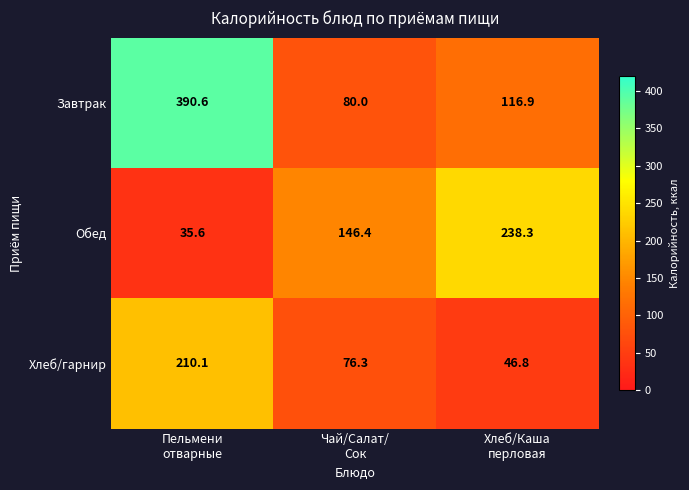

Rank the series at Пельмени
отварные from highest to lowest value.

Завтрак, Хлеб/гарнир, Обед